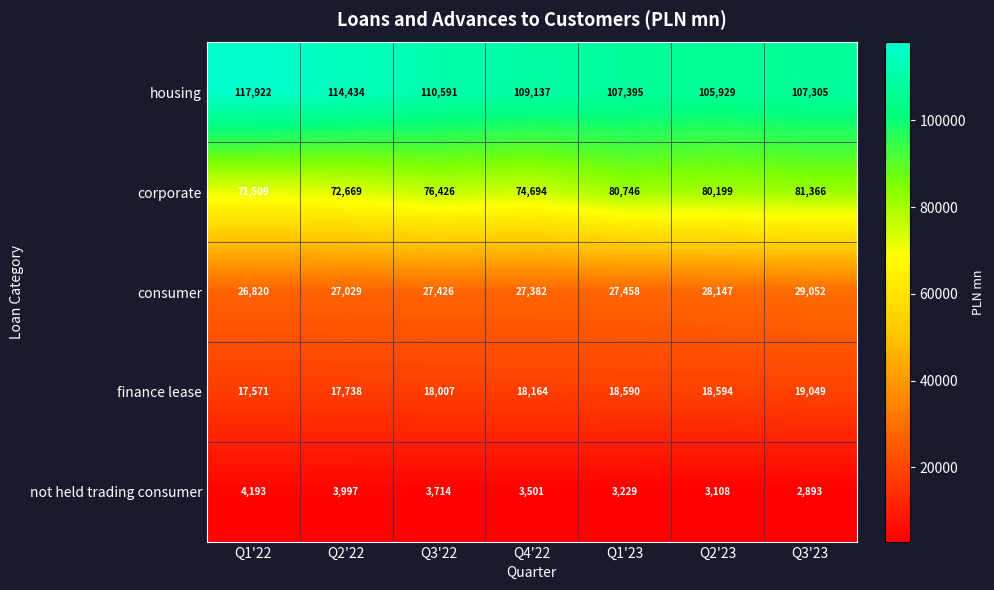

Which label corresponds to the largest value in the chart?

Q1'22